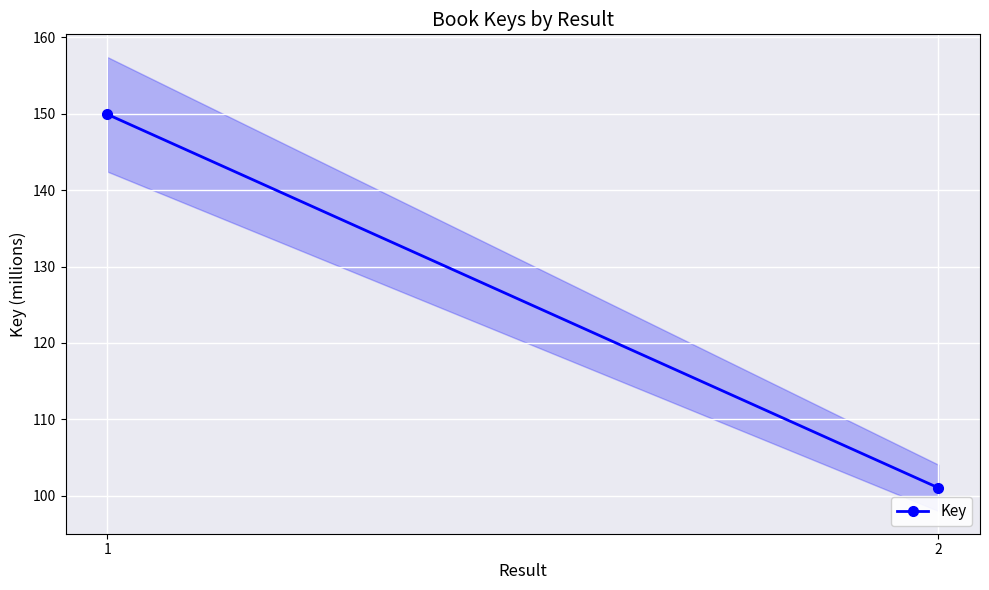

At which category does the chart reach its minimum across all series?

2